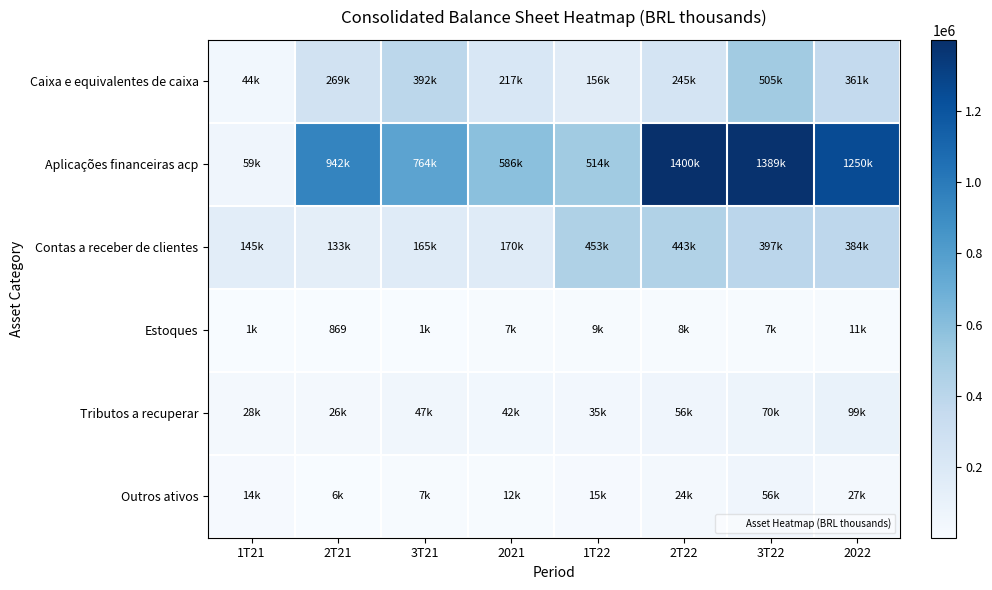

How many data points in Tributos a recuperar are less than 46645?

4